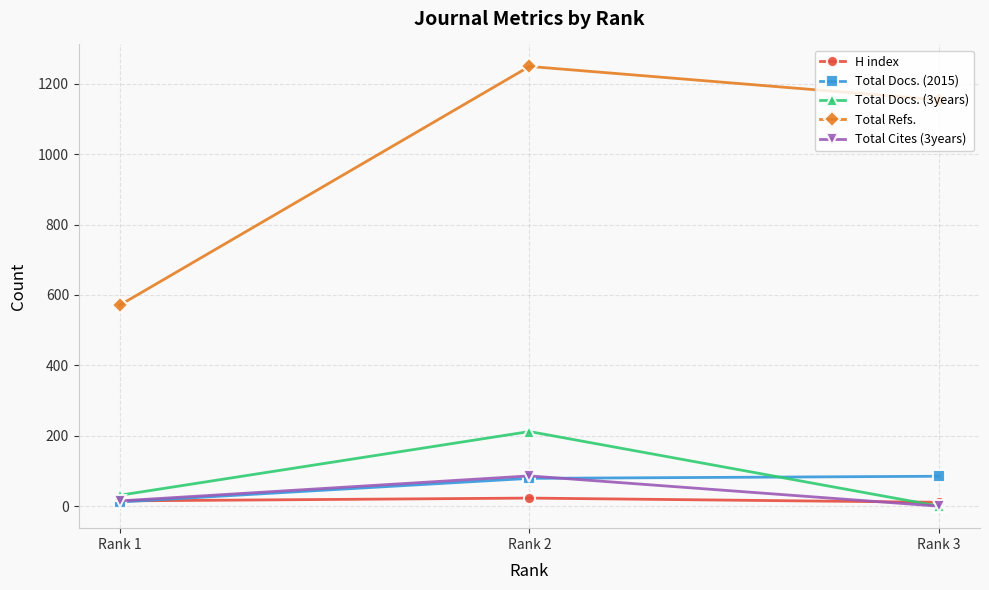

What is the value of the Total Docs. (3years) point at the 1st from the left?

31